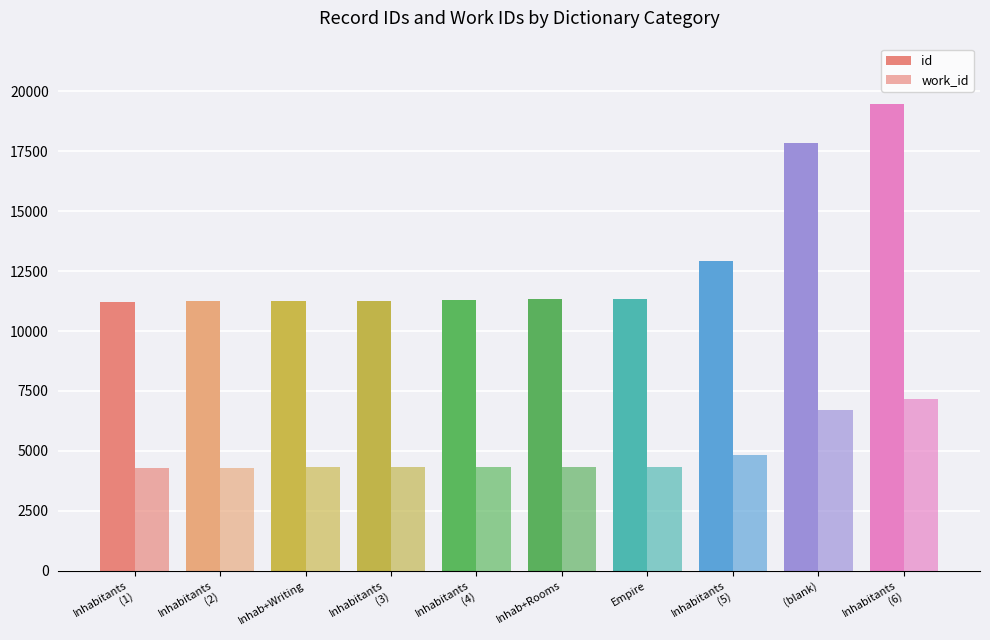

True or false: work_id has a value of 4337 at Empire.

True